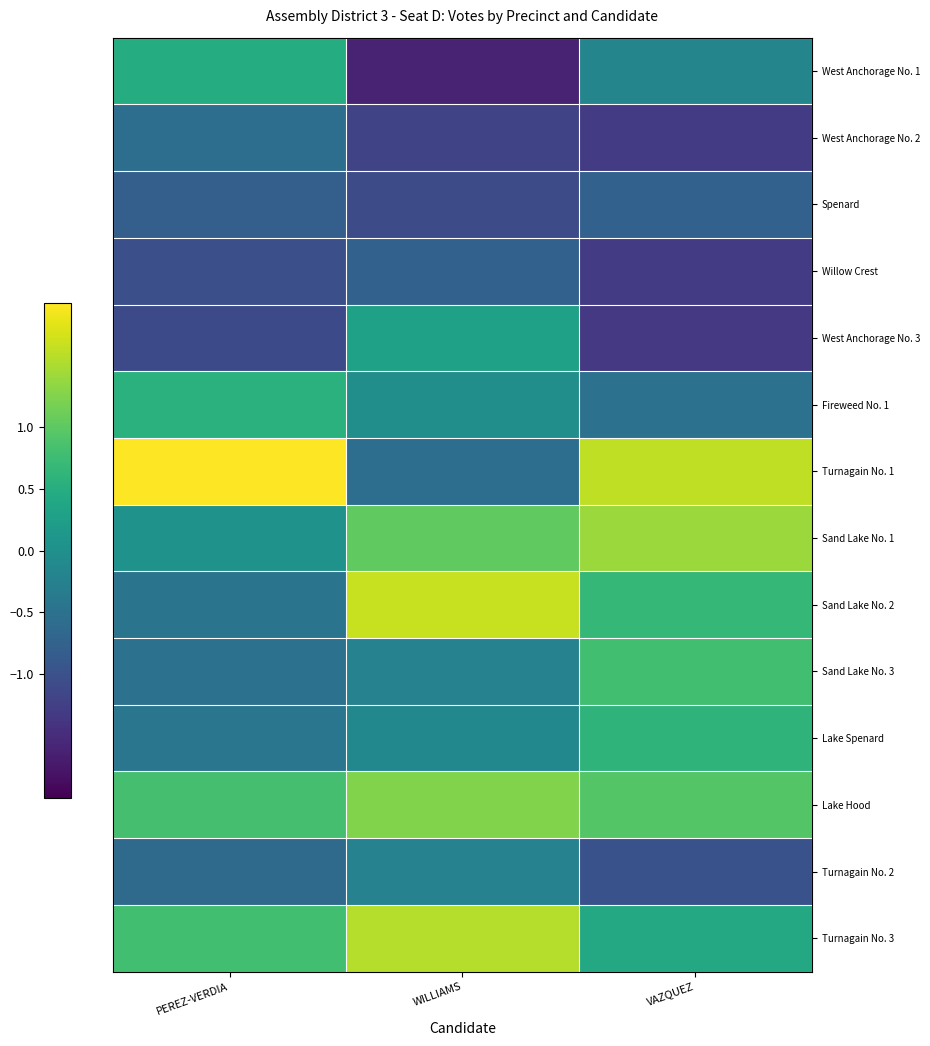

Reading right to left, extract all data points from this chart.

West Anchorage No. 1: VAZQUEZ=-0.2	WILLIAMS=-1.6	PEREZ-VERDIA=0.5
West Anchorage No. 2: VAZQUEZ=-1.3	WILLIAMS=-1.2	PEREZ-VERDIA=-0.6
Spenard: VAZQUEZ=-0.8	WILLIAMS=-1.1	PEREZ-VERDIA=-0.8
Willow Crest: VAZQUEZ=-1.3	WILLIAMS=-0.8	PEREZ-VERDIA=-1.0
West Anchorage No. 3: VAZQUEZ=-1.3	WILLIAMS=0.3	PEREZ-VERDIA=-1.1
Fireweed No. 1: VAZQUEZ=-0.5	WILLIAMS=-0.0	PEREZ-VERDIA=0.6
Turnagain No. 1: VAZQUEZ=1.6	WILLIAMS=-0.5	PEREZ-VERDIA=2.8
Sand Lake No. 1: VAZQUEZ=1.4	WILLIAMS=1.0	PEREZ-VERDIA=0.0
Sand Lake No. 2: VAZQUEZ=0.7	WILLIAMS=1.7	PEREZ-VERDIA=-0.5
Sand Lake No. 3: VAZQUEZ=0.8	WILLIAMS=-0.2	PEREZ-VERDIA=-0.5
Lake Spenard: VAZQUEZ=0.6	WILLIAMS=-0.1	PEREZ-VERDIA=-0.4
Lake Hood: VAZQUEZ=0.9	WILLIAMS=1.2	PEREZ-VERDIA=0.8
Turnagain No. 2: VAZQUEZ=-1.0	WILLIAMS=-0.2	PEREZ-VERDIA=-0.6
Turnagain No. 3: VAZQUEZ=0.4	WILLIAMS=1.6	PEREZ-VERDIA=0.8